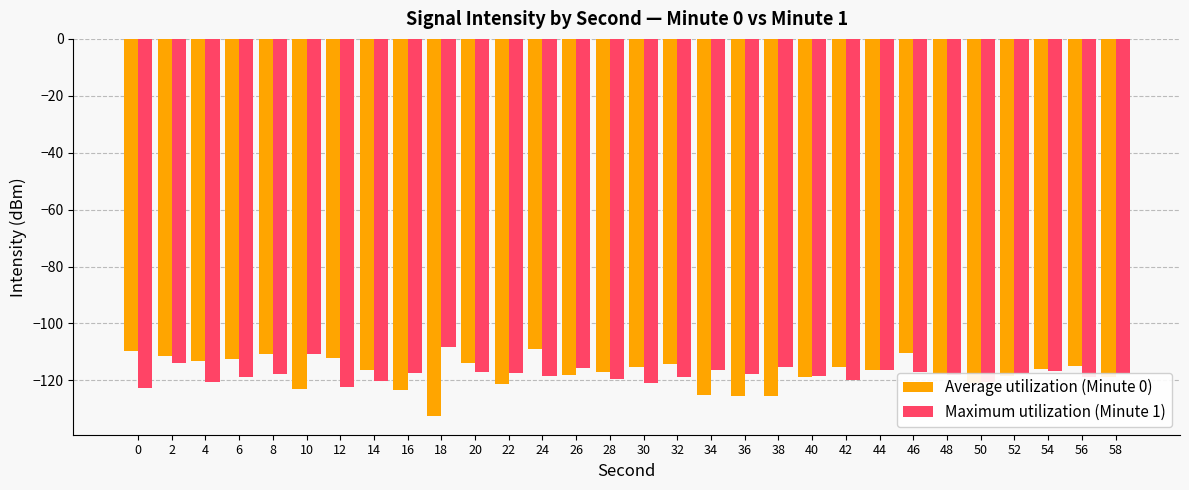

How many series are shown in this chart?

2